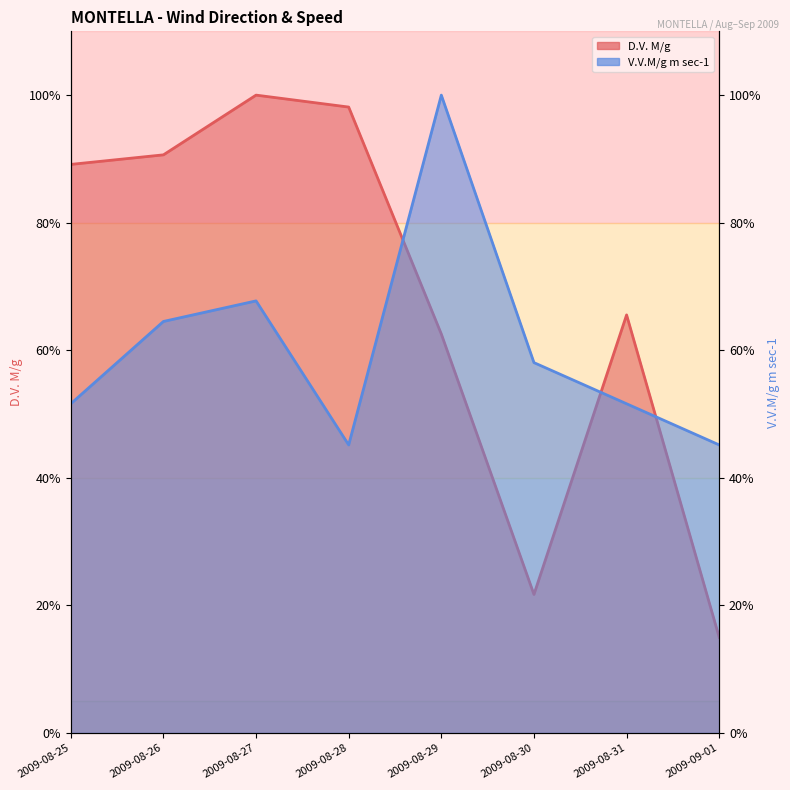

What is the sum of all V.V.M/g m sec-1 values?

483.9